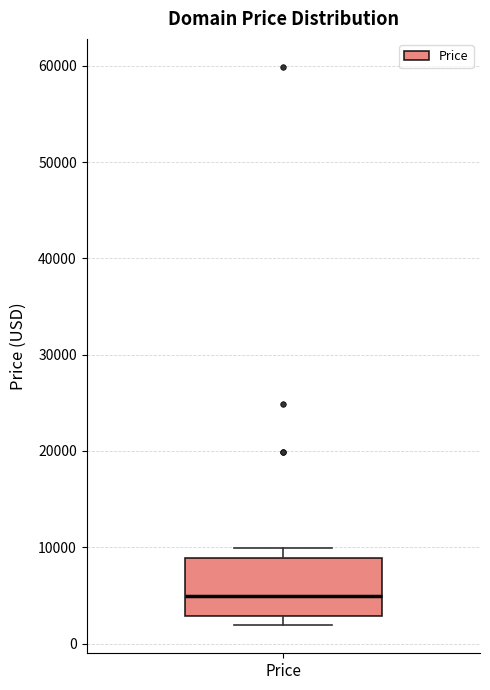

Read this box plot against the y-axis: the position of the median line, the range covered by the box, and the ends of both whiskers. The values are not printed on the chart, so give them approximately, as read against the axis.

median 5000, box 3000 to 9000, whiskers 2000 to 10000